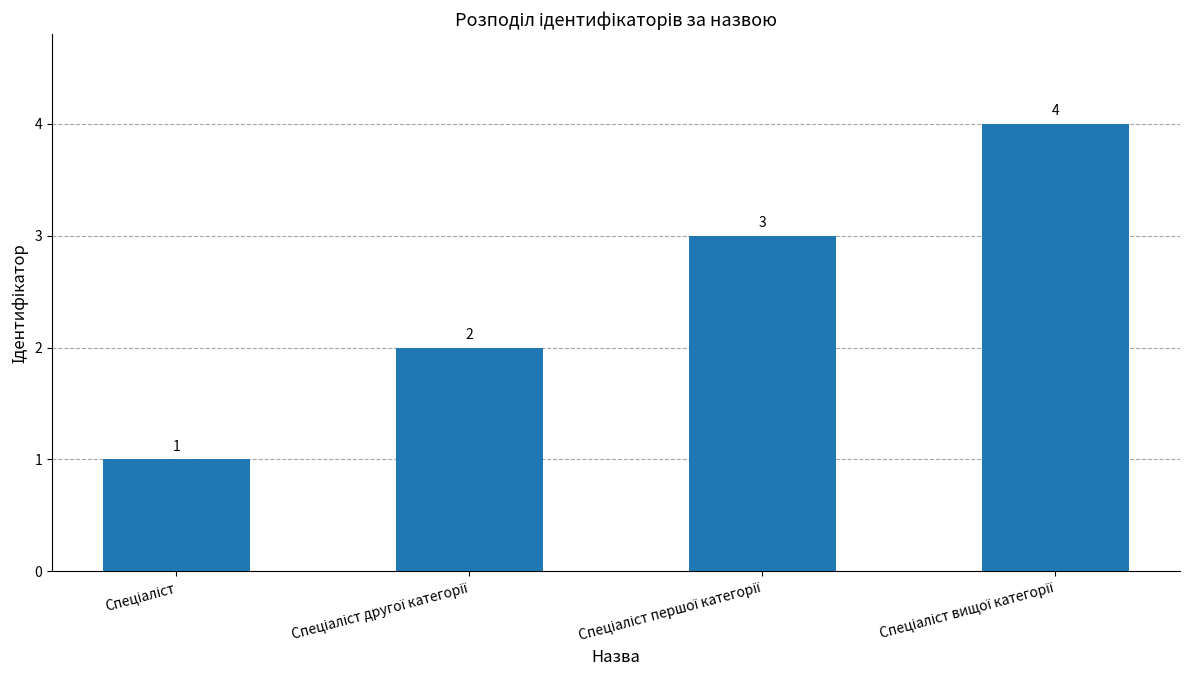

How many values are between 2 and 4?

3